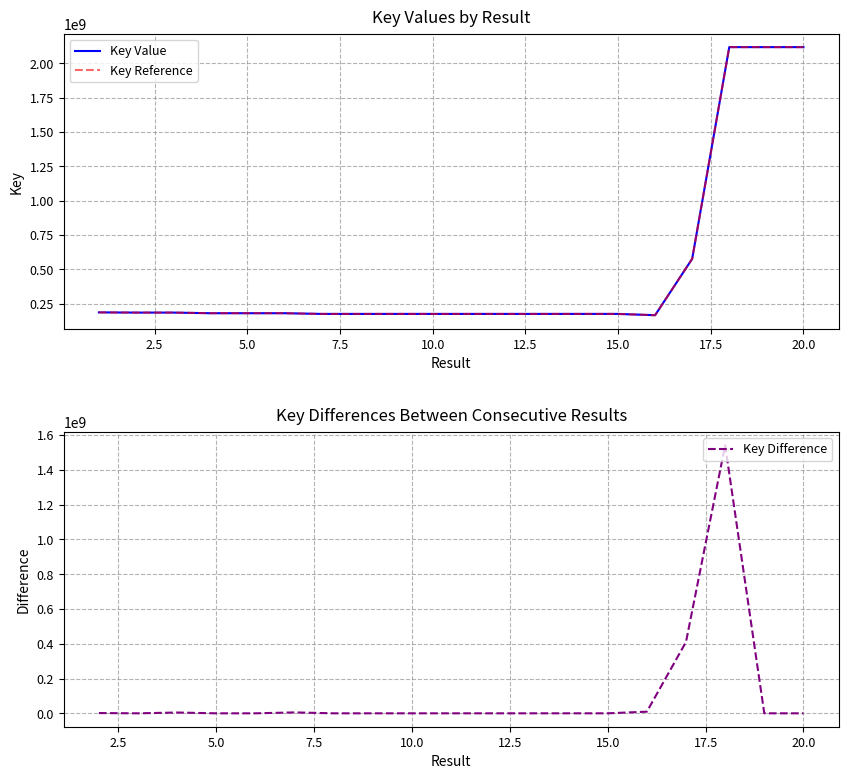

What is the difference between the maximum and second lowest values?

1942565480